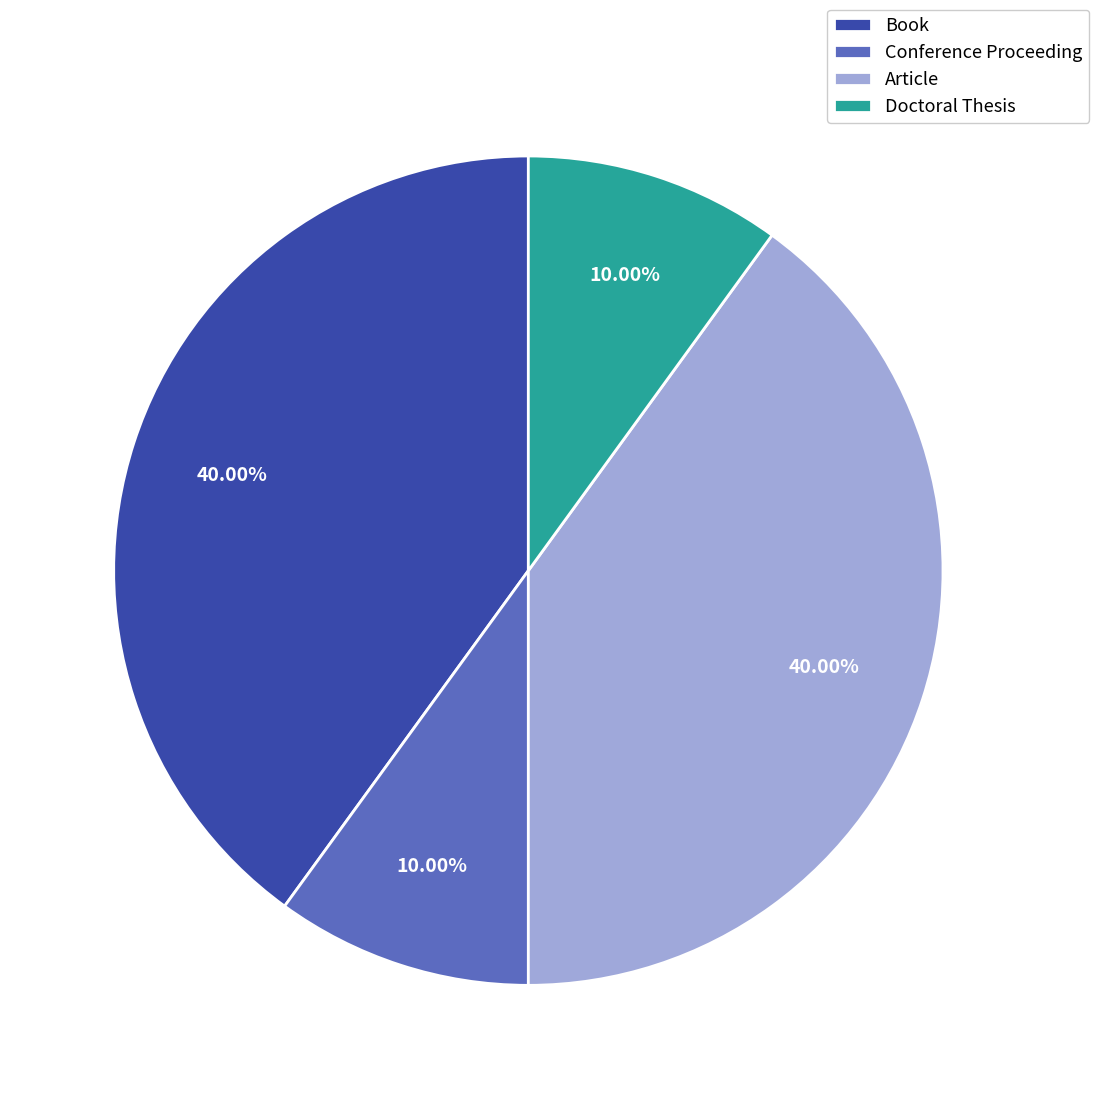

Is there a majority slice in this chart?

No